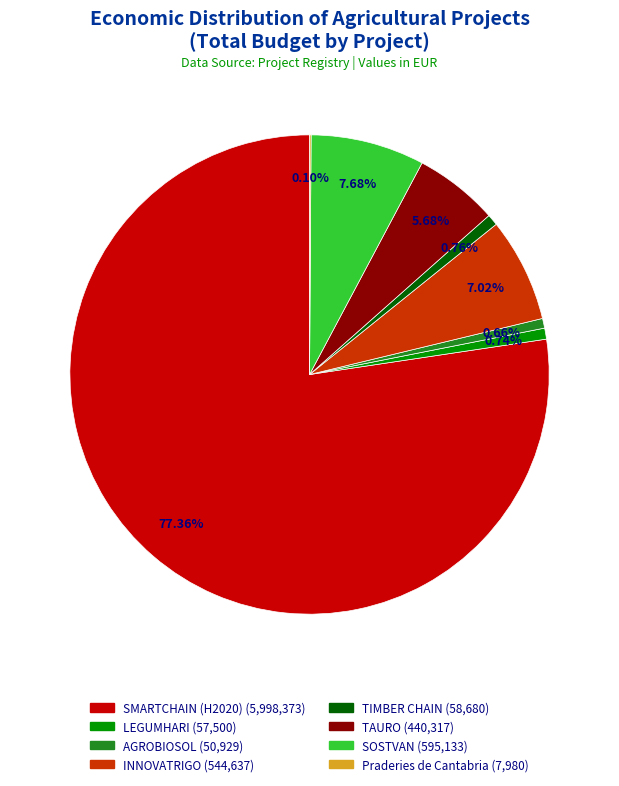

Do TIMBER CHAIN and SOSTVAN together represent more than half of the pie?

No